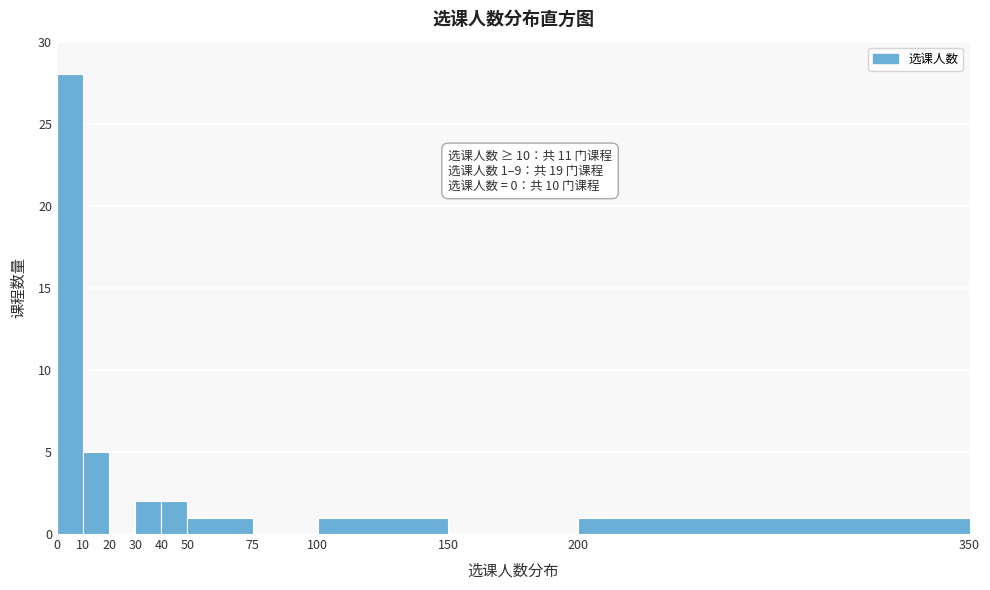

Over which range of the x-axis is the bar tallest?

0 to 10